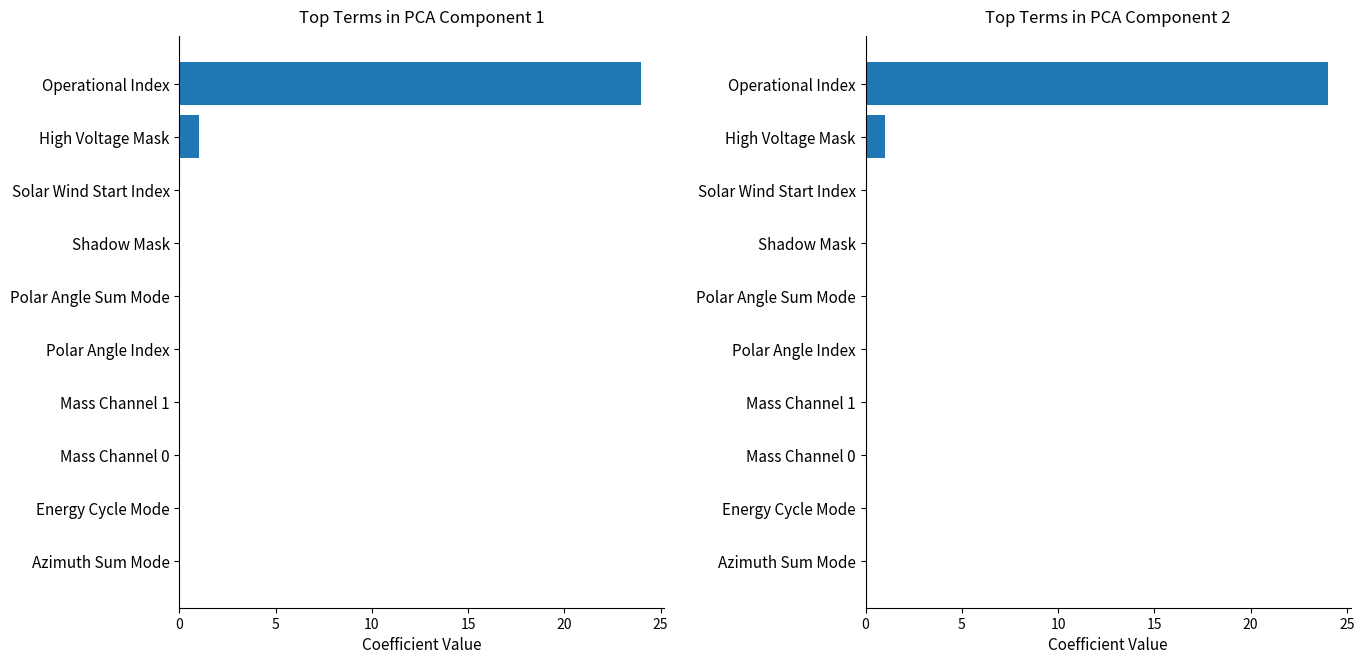

Count the number of categories in the chart.

10